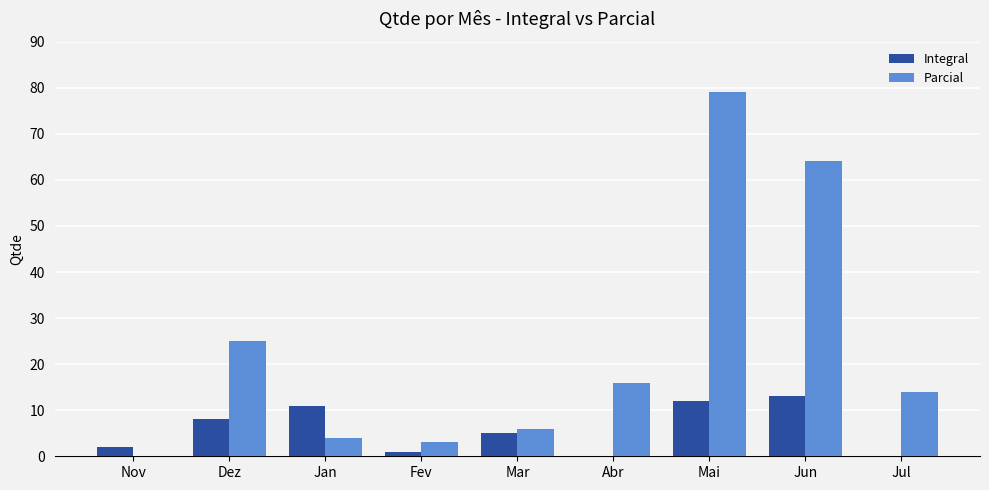

What is the sum of all Parcial values?

211